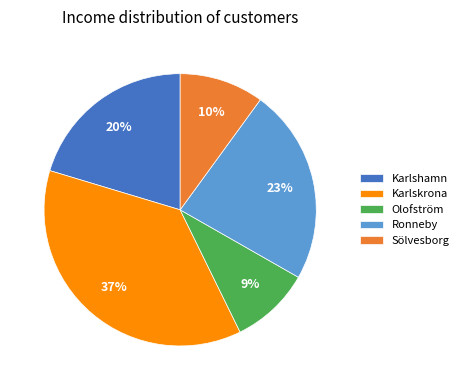

To the nearest percent, what is the combined percentage of Sölvesborg and Ronneby?

33%